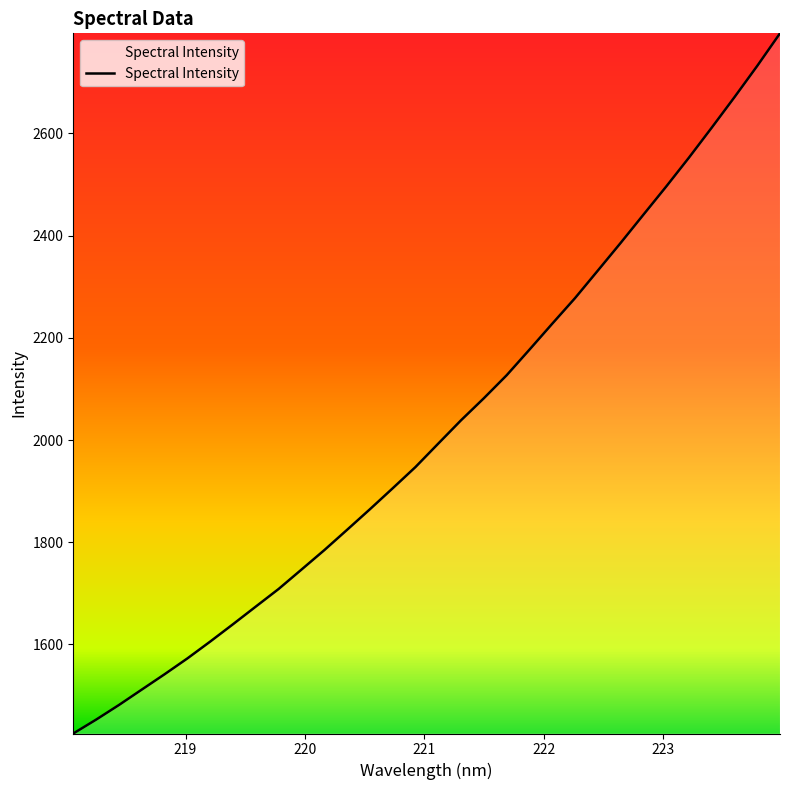

What is the smallest value displayed?

1425.8